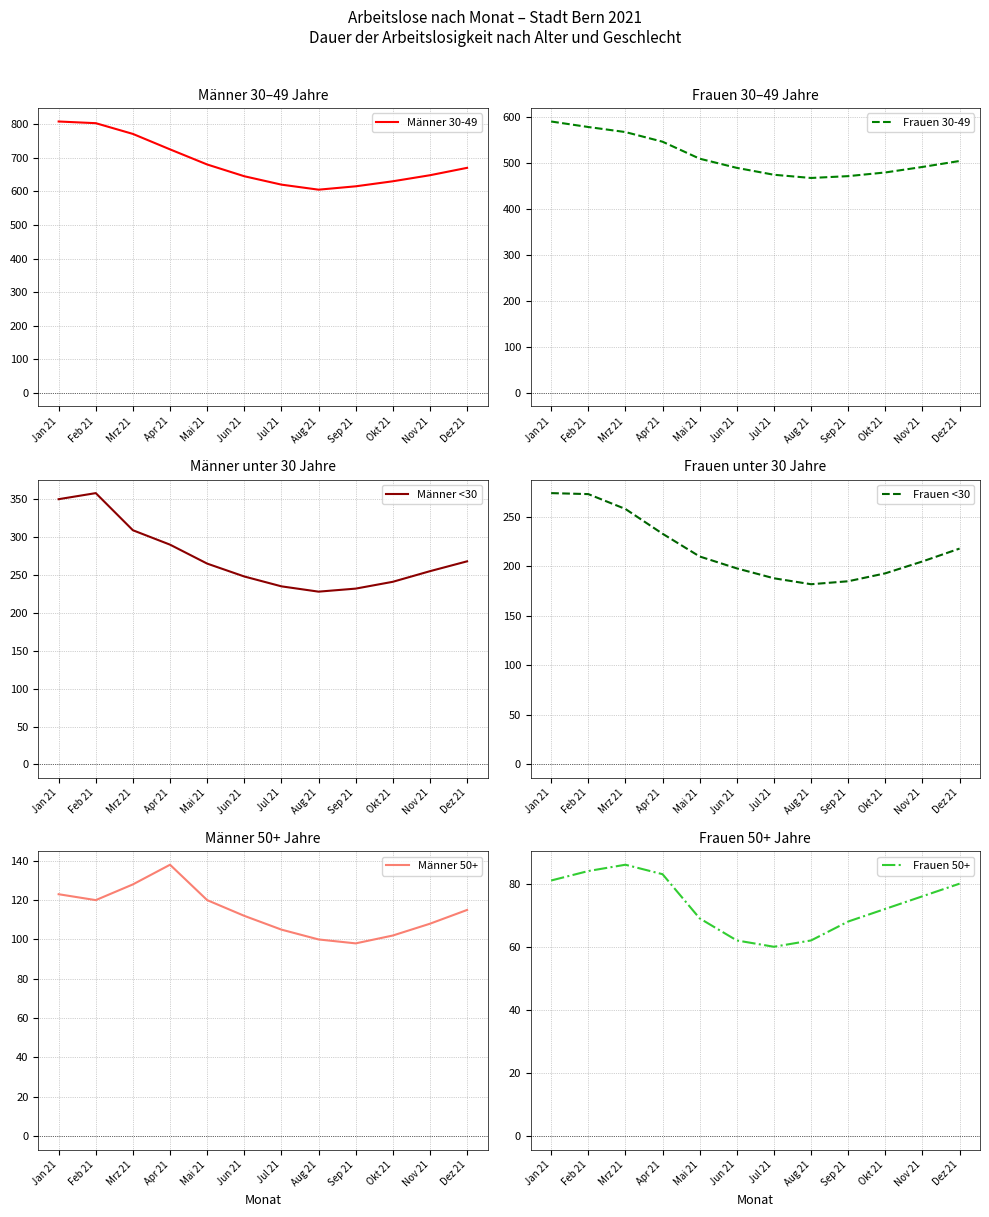

At which category does Männer 30-49 reach its first local valley?

Aug 21